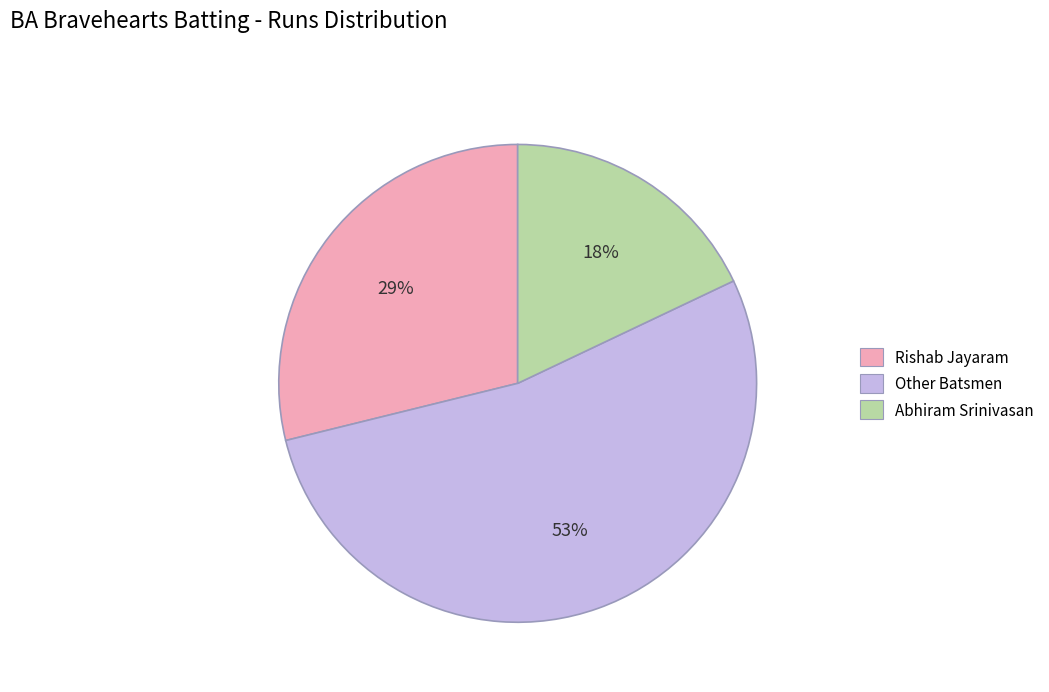

Which category has the biggest portion of the pie?

Other Batsmen